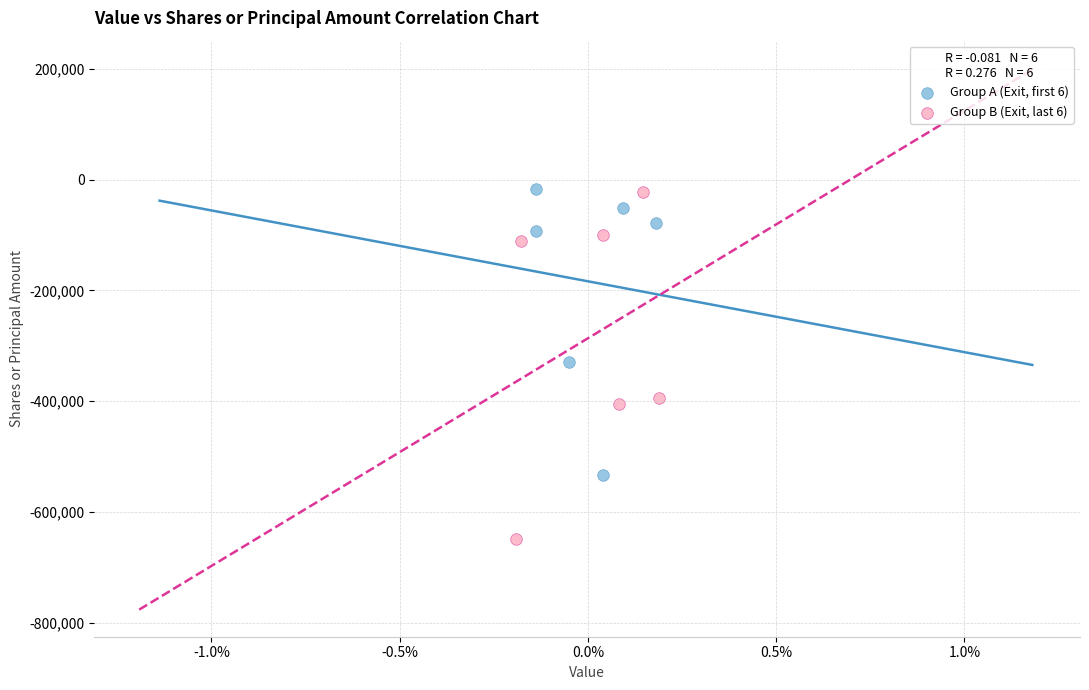

Which series has the largest Y range (max minus min)?

Group B (Exit, last 6)